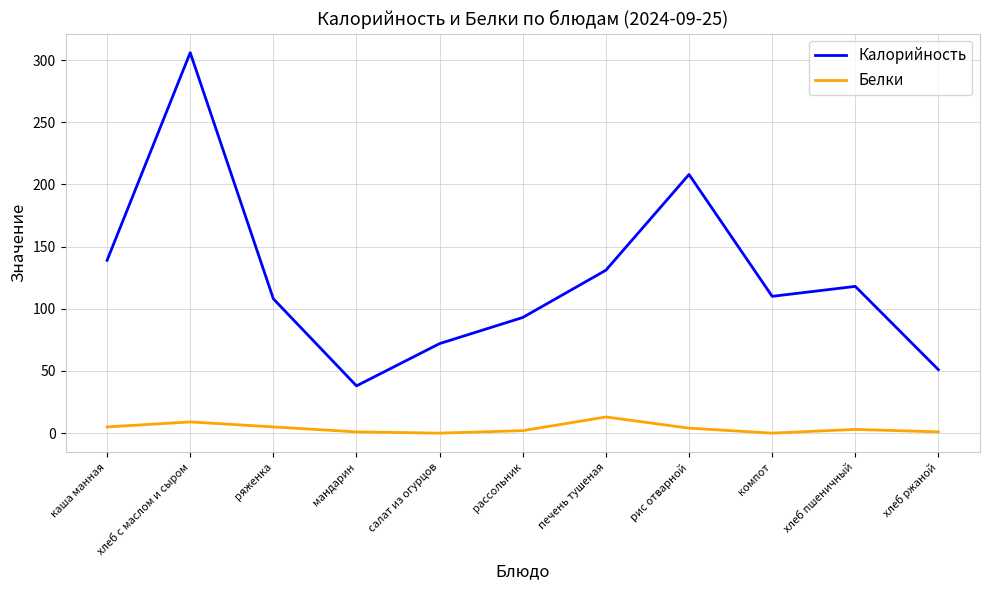

List the series in order of their overall mean, highest first.

Калорийность, Белки